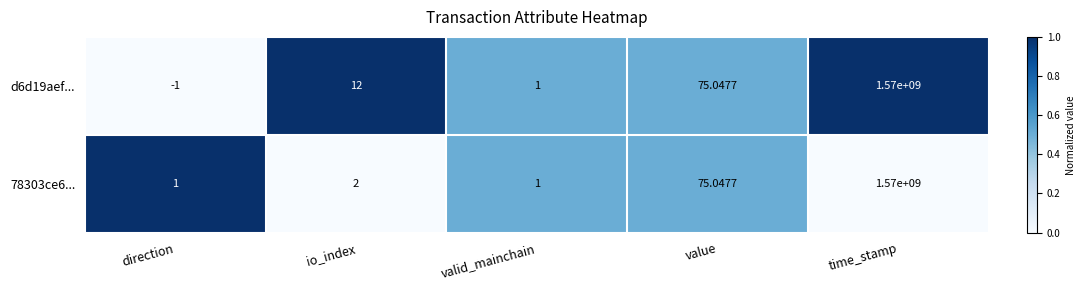

Rank the categories by d6d19aef... value from highest to lowest.

time_stamp, value, io_index, valid_mainchain, direction